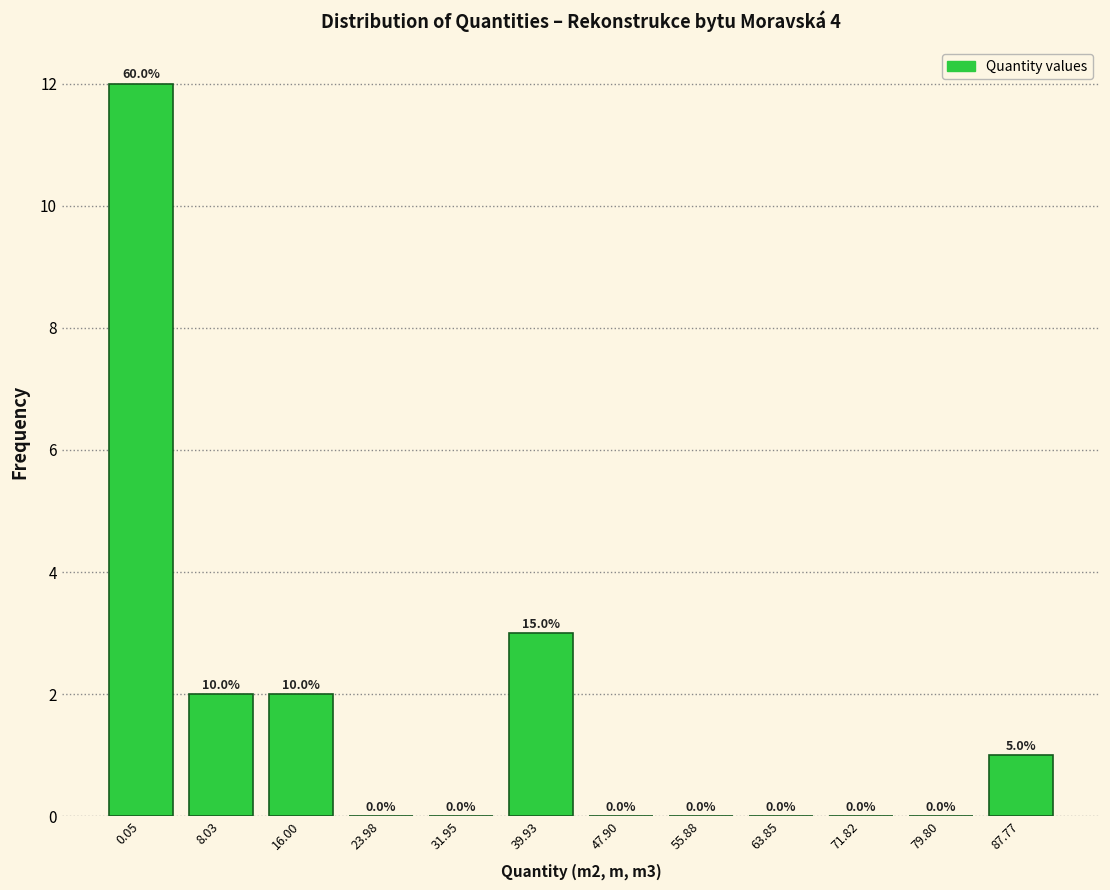

Reading right to left, transcribe all the data shown in this chart.

87.77=1	79.80=0	71.82=0	63.85=0	55.88=0	47.90=0	39.93=3	31.95=0	23.98=0	16.00=2	8.03=2	0.05=12